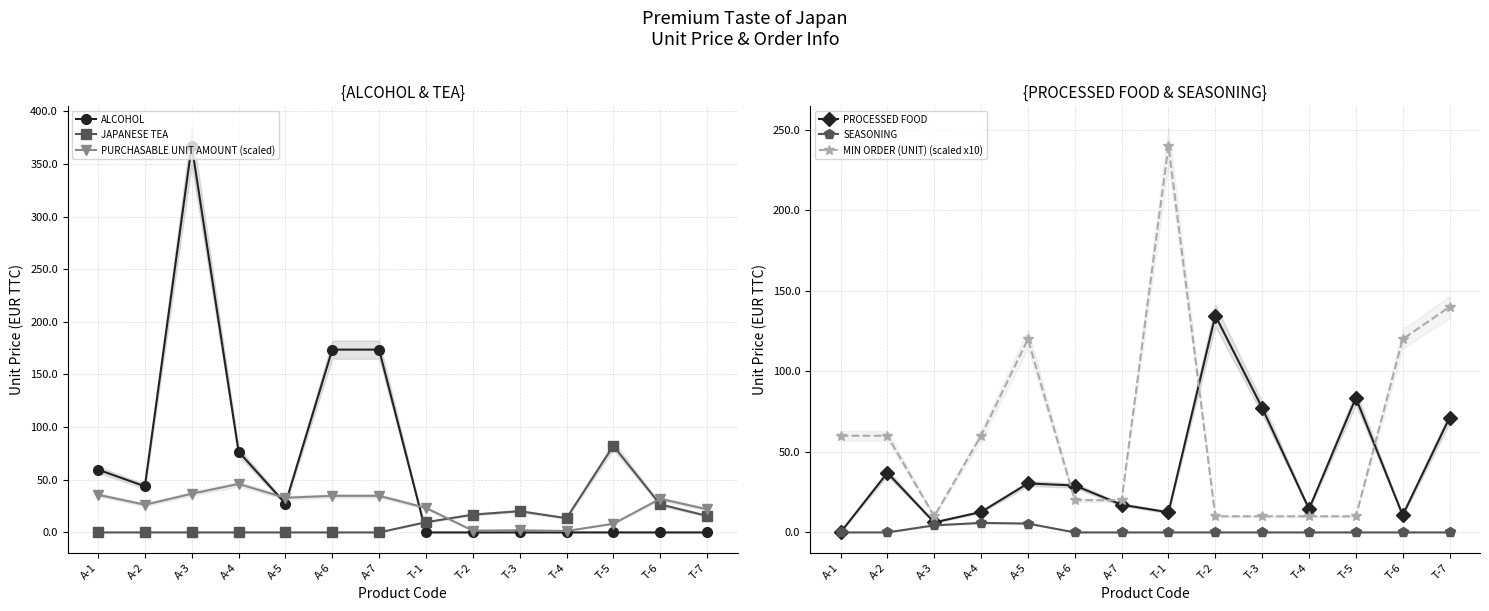

True or false: MIN ORDER (UNIT) (scaled x10) and JAPANESE TEA cross at least once.

True